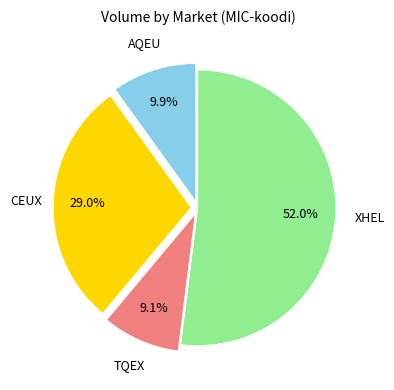

Does any single category account for the majority?

Yes